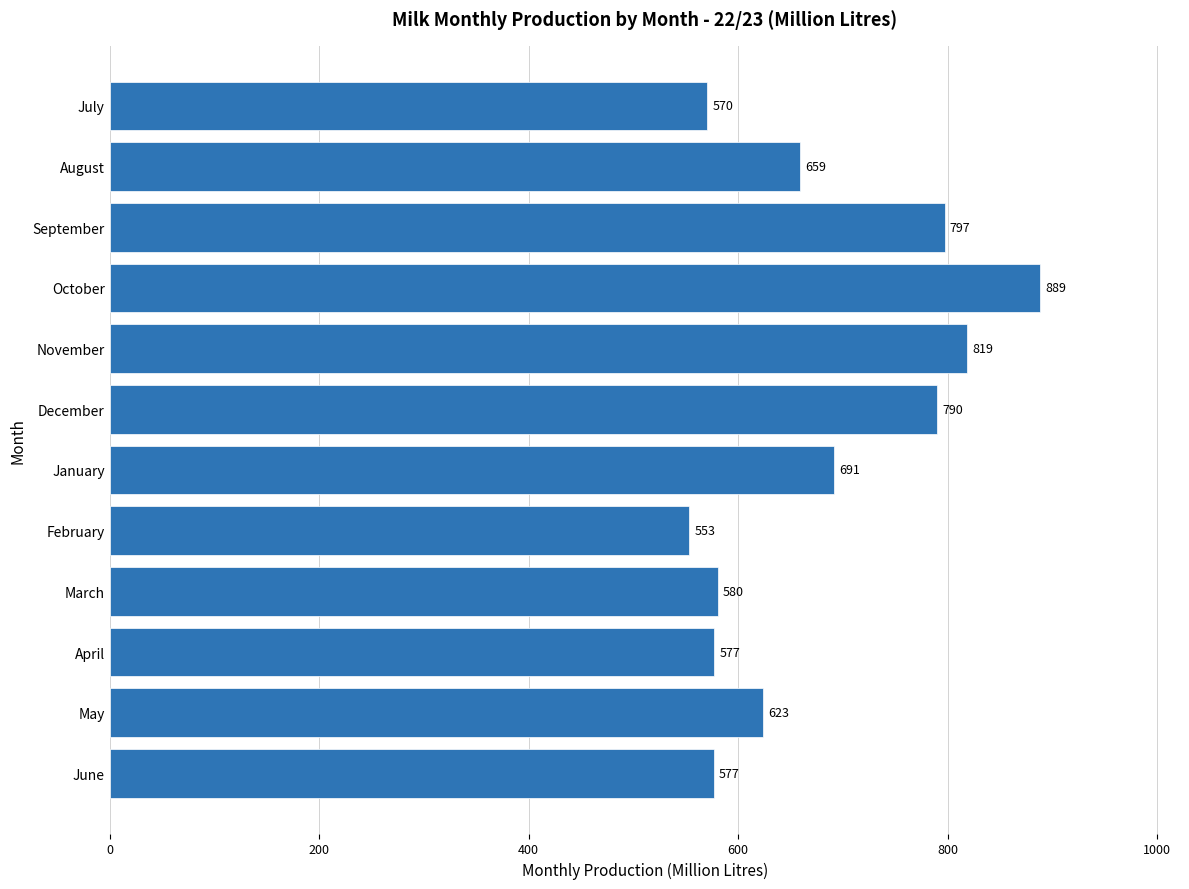

How many bars are there in total?

12